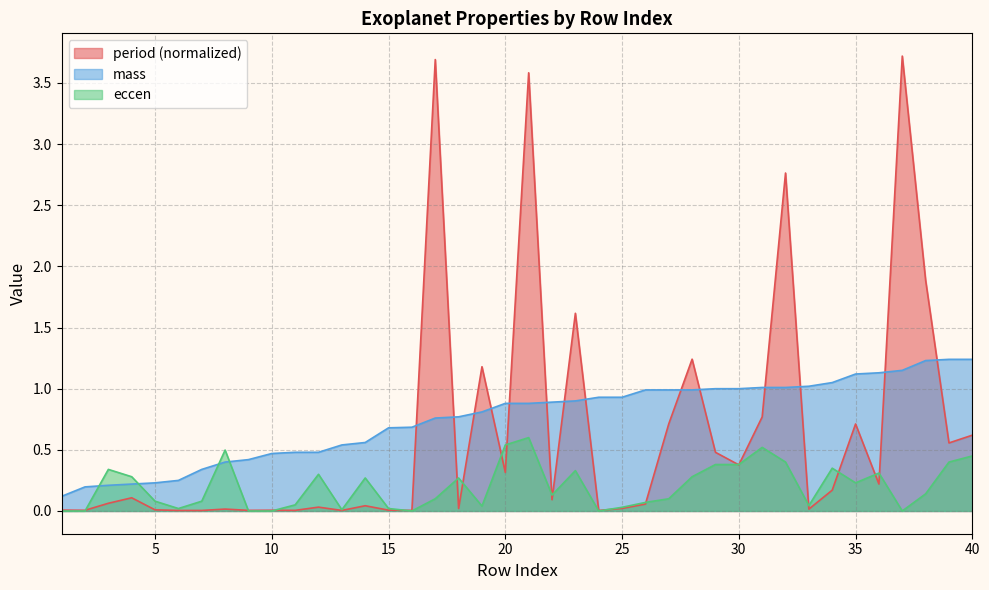

What is the value of the period point at the 26th from the left?

0.1